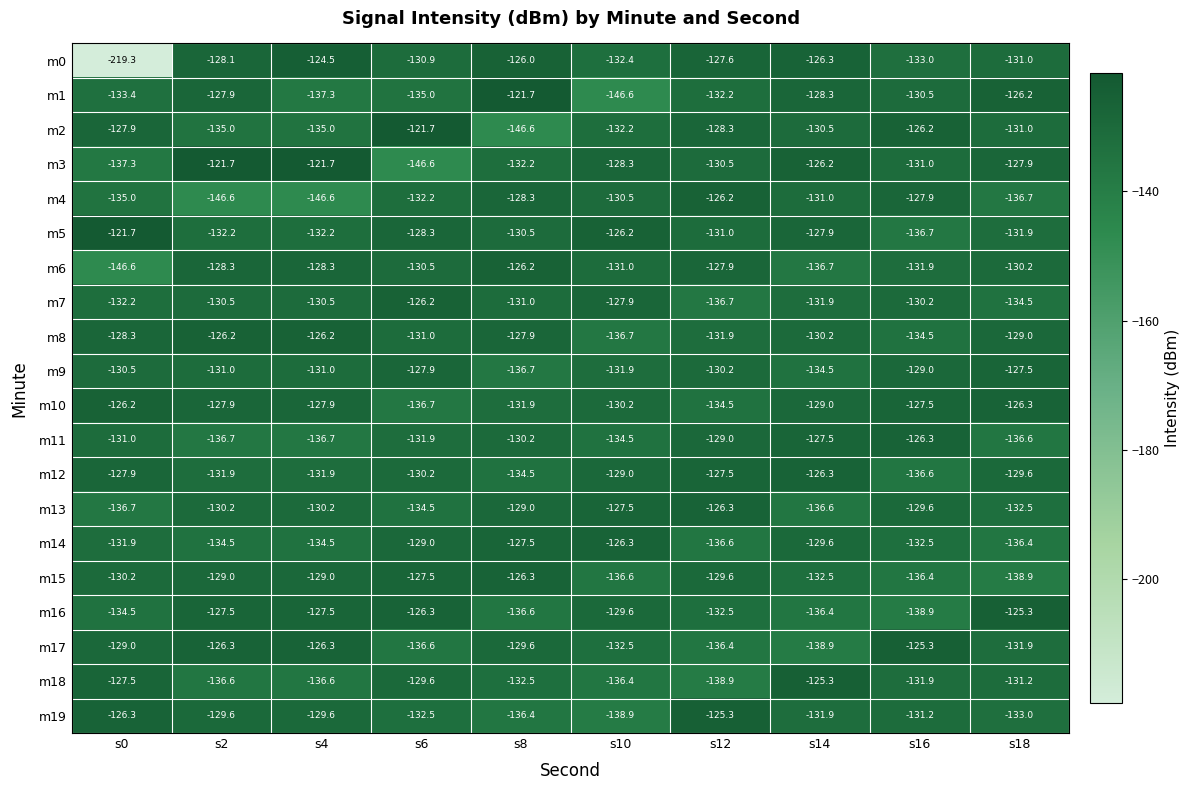

The m0 series shows -130.9 at s6. True or false?

True